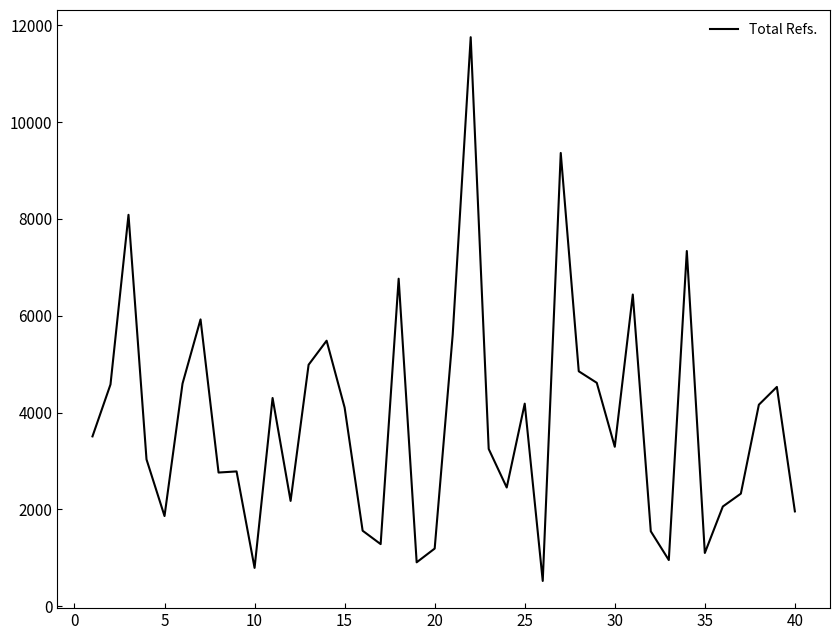

What is the greatest value displayed?

11756